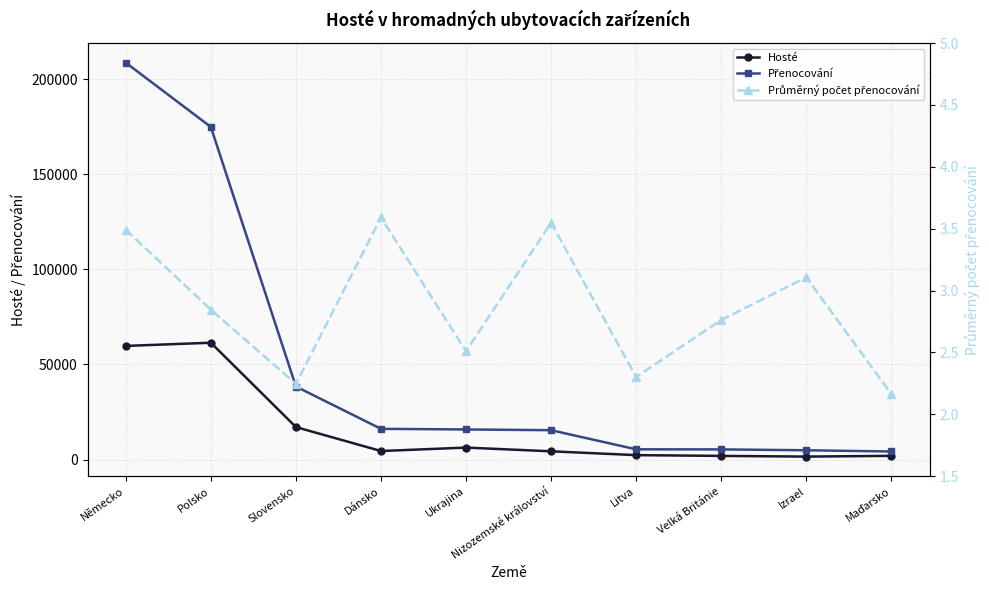

What is the sum of the Hosté values at Polsko and Německo?

121198.0